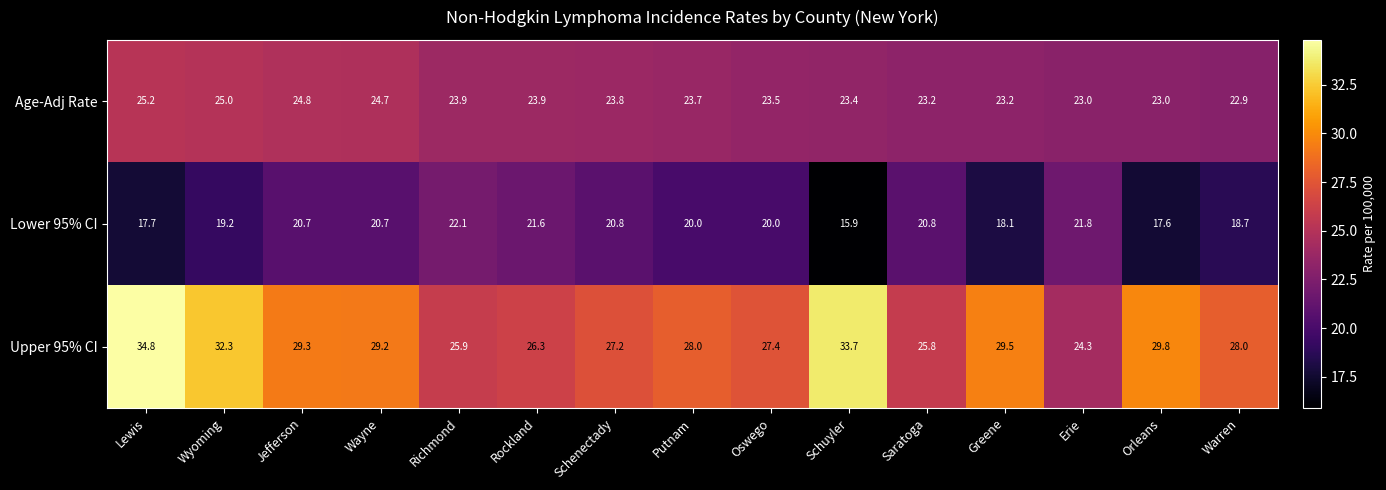

Is it true that Upper 95% CI equals 24.3 at Erie?

True